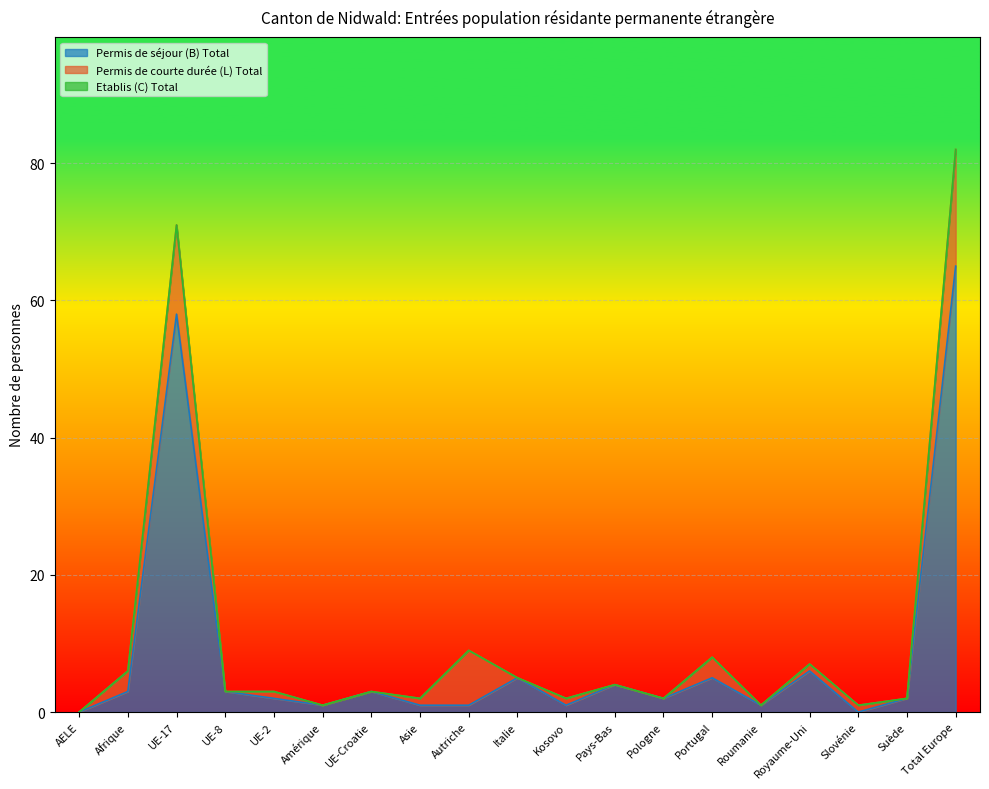

The Total Hommes series shows 7 at Pays-Bas. True or false?

False